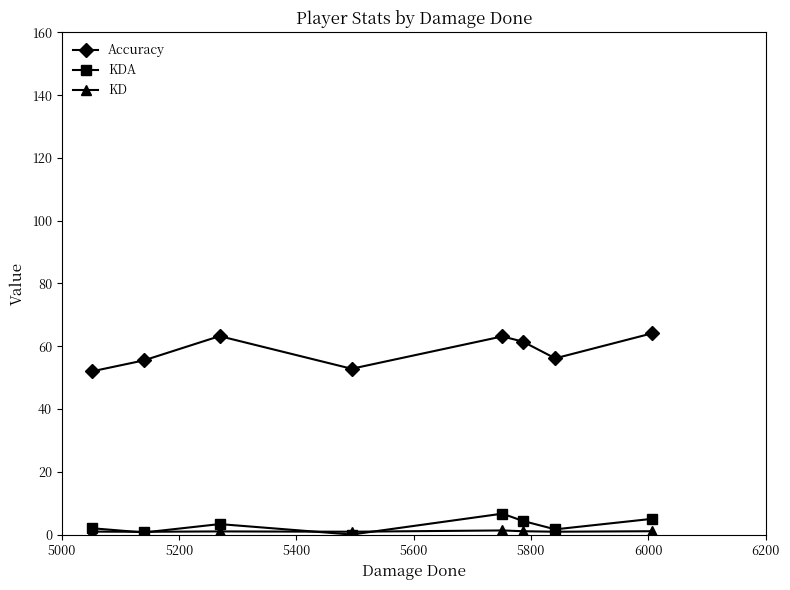

At how many categories does at least one series exceed 3?

8